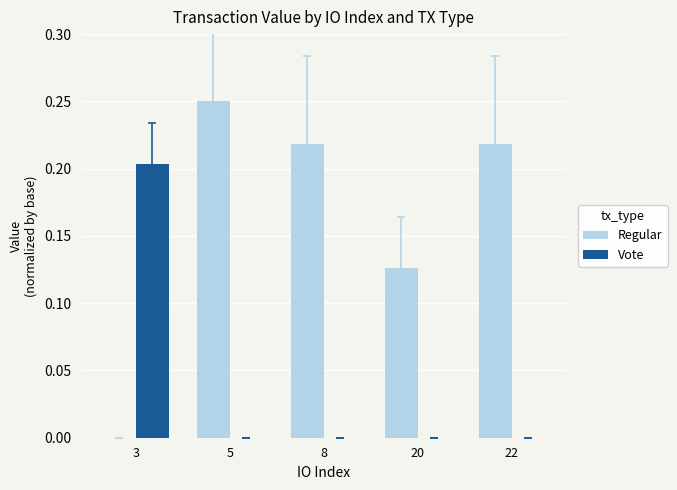

How many data points does each series have?

5